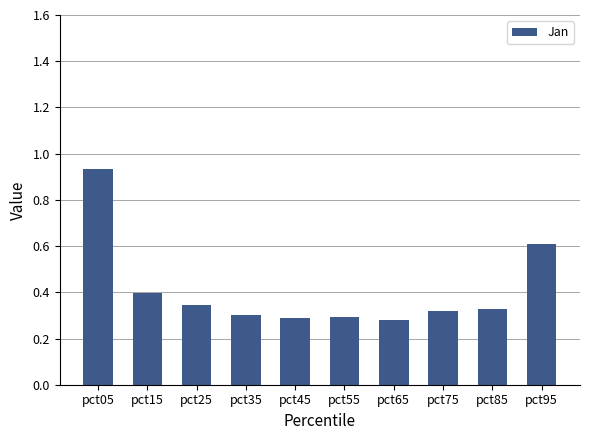

The value at pct95 is 0.6. True or false?

True